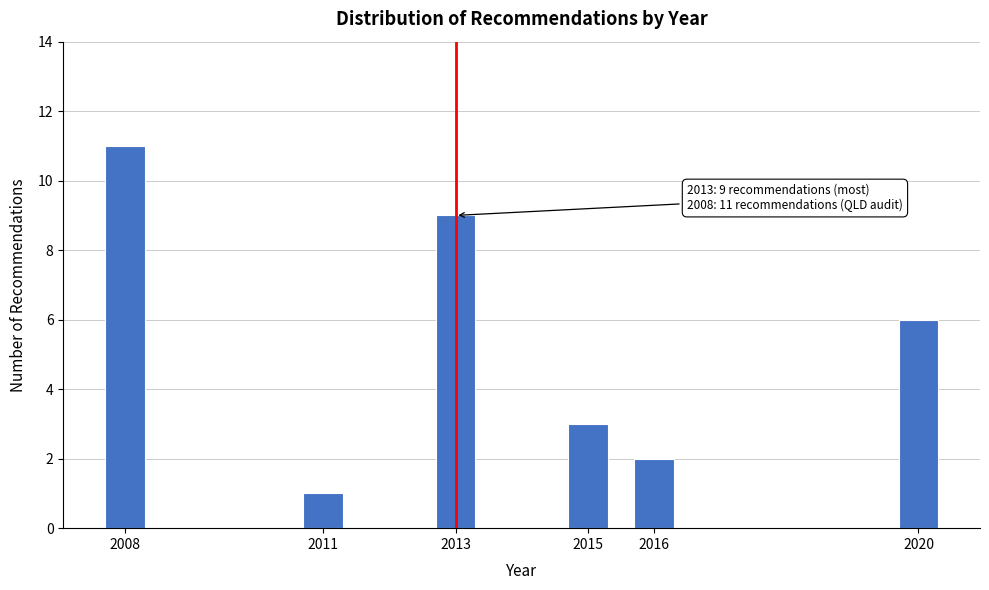

Reading right to left, list all the values displayed in this chart.

6	2	3	9	1	11